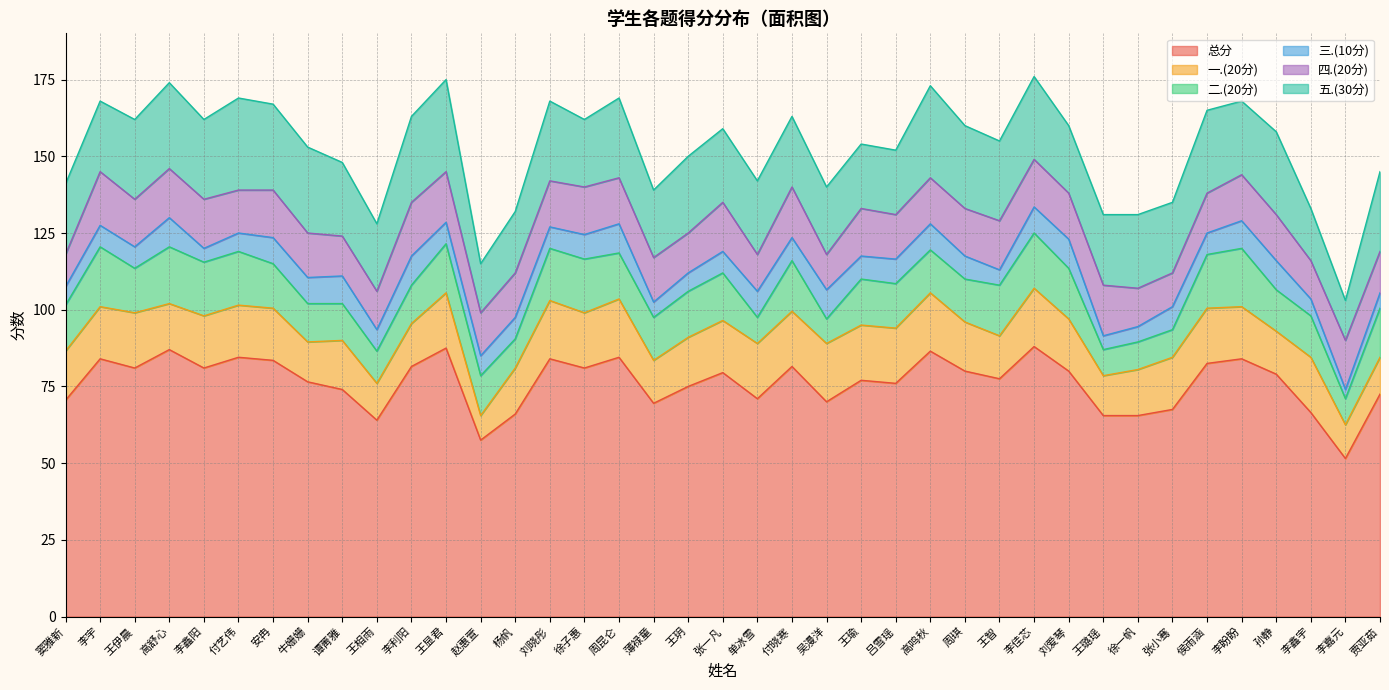

Where is 一.(20分) nearest to the value 13?

牛姗姗